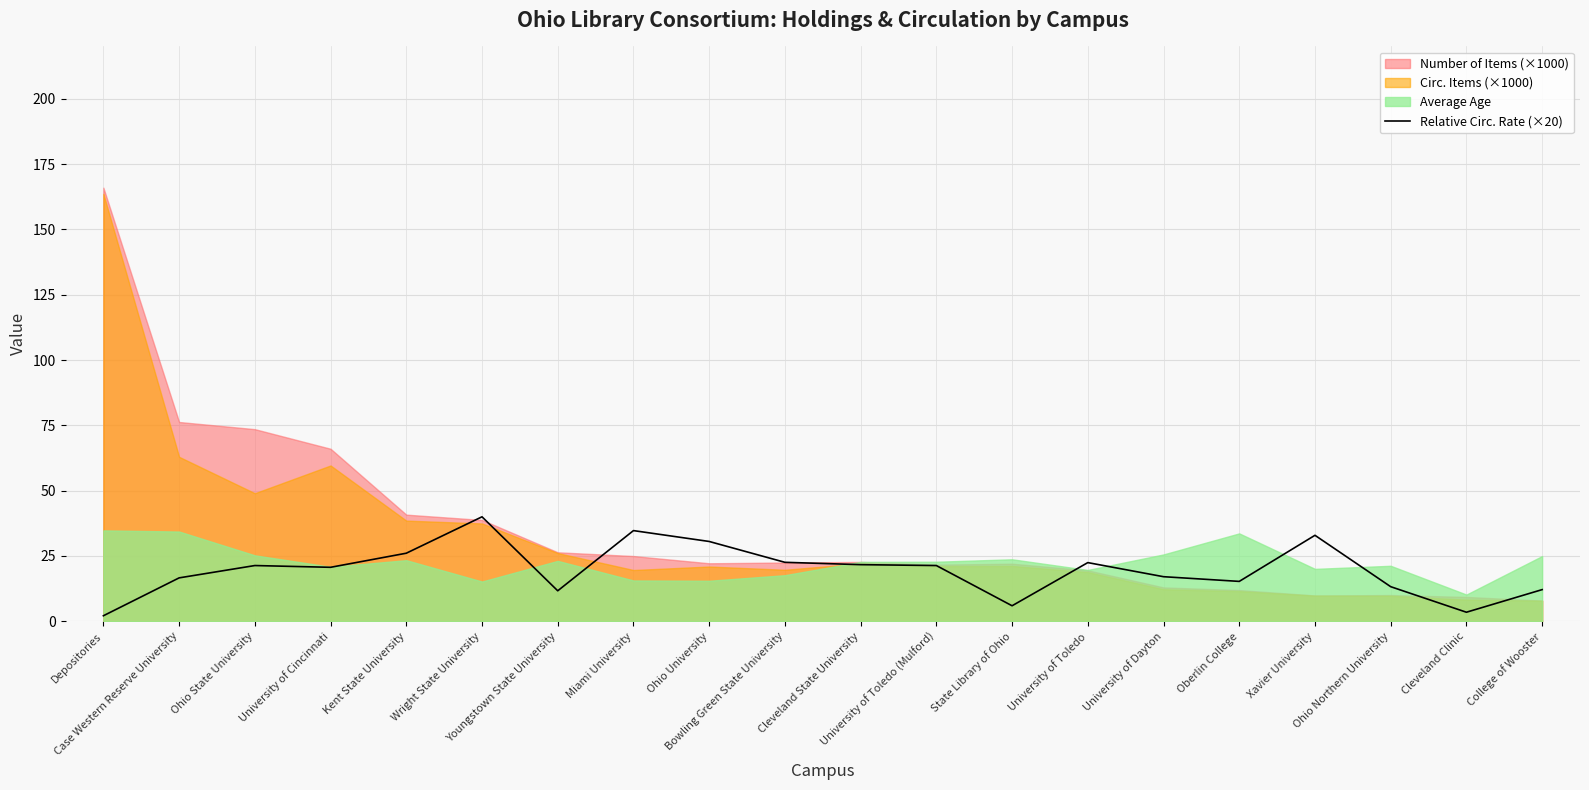

What is the value of the 17th point from the left?

32.9